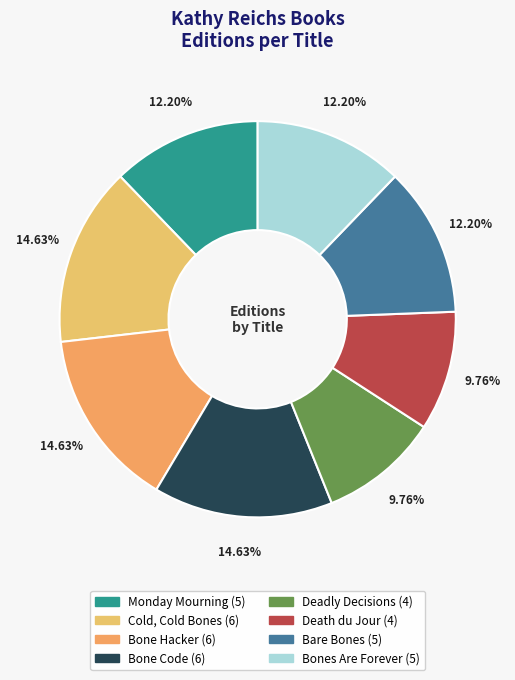

Which slice is the smallest?

Deadly Decisions